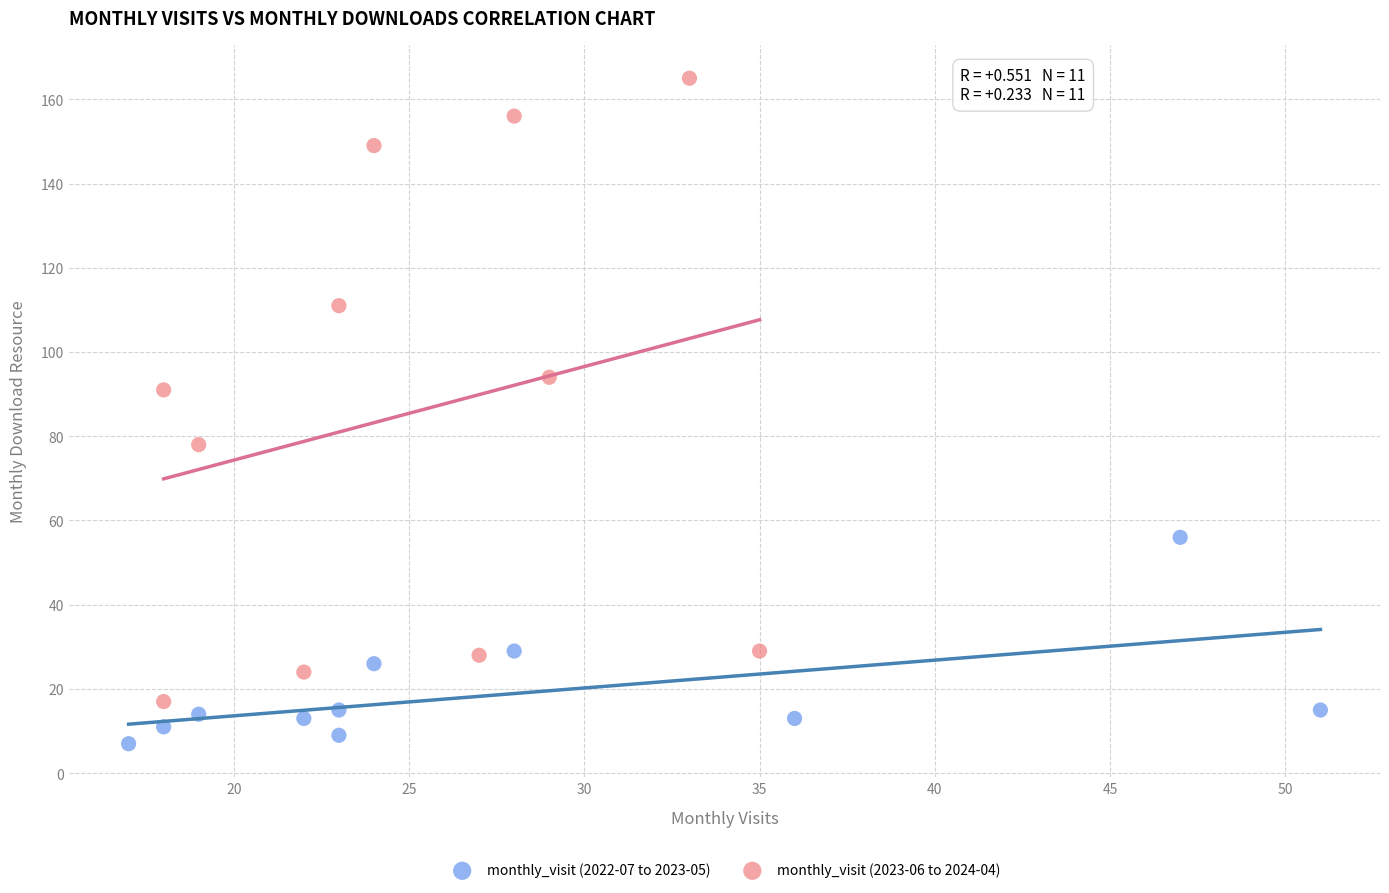

Which series has the widest spread of Y values?

monthly_visit (2023-06 to 2024-04)